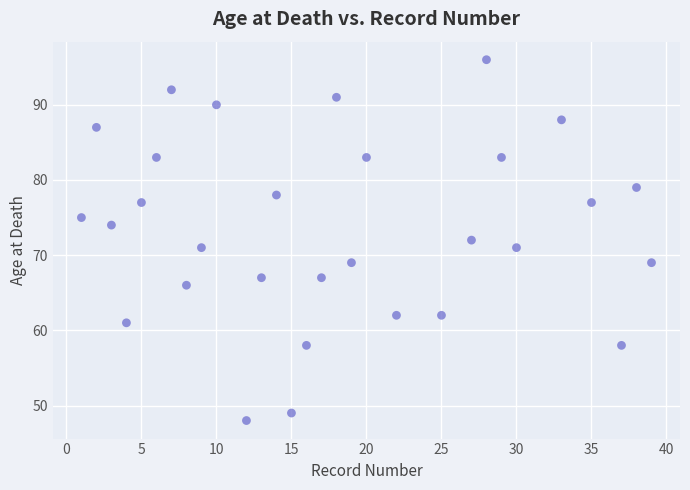

What is the range of Y values (max minus min)?

48